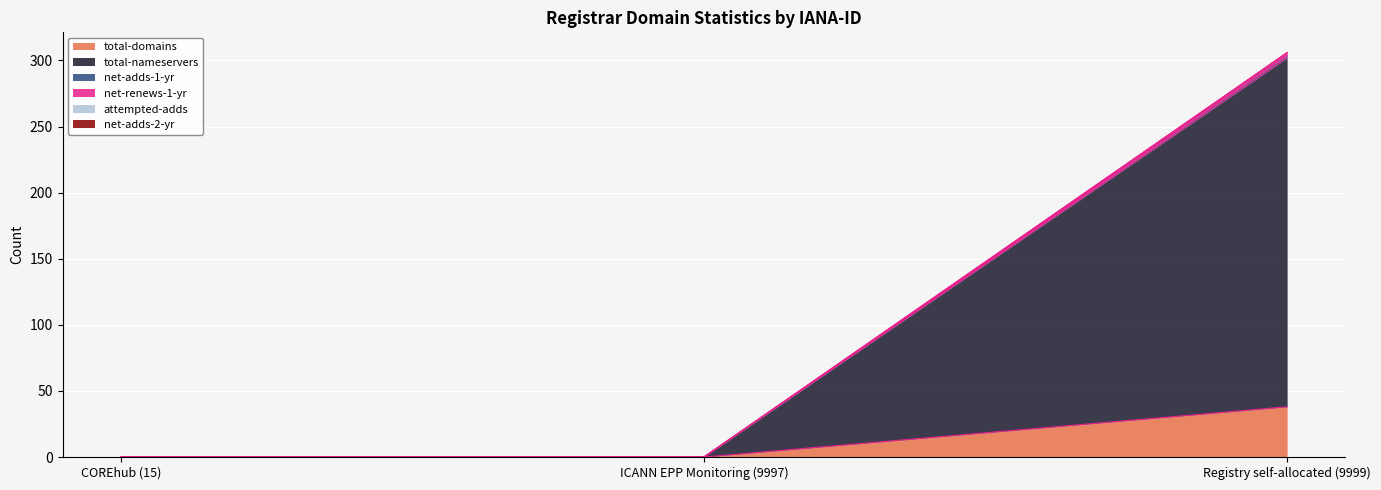

How many lines are shown in the chart?

6